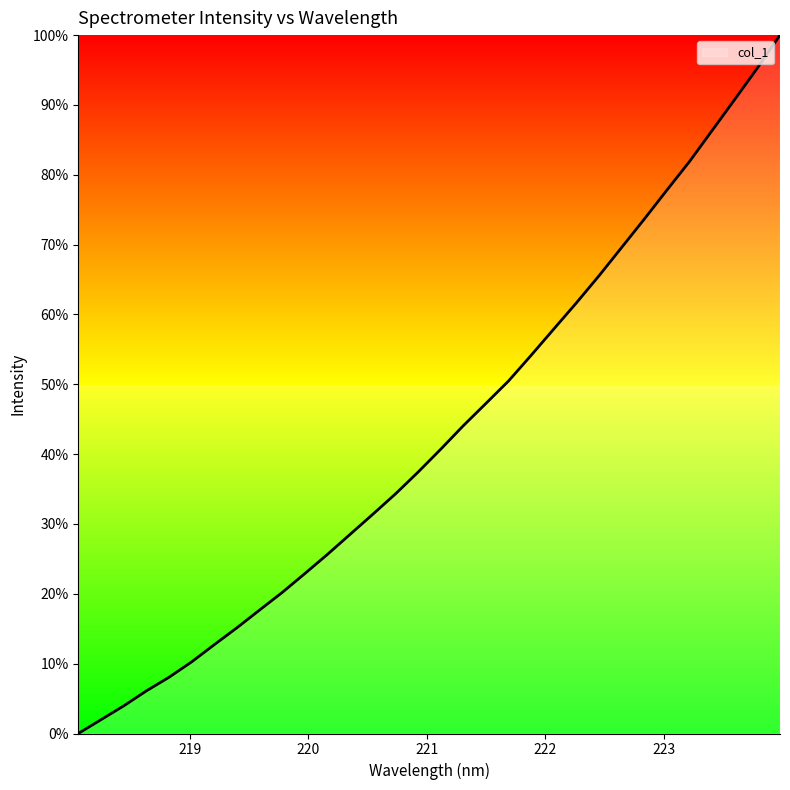

What is the maximum value shown in the chart?

100.0